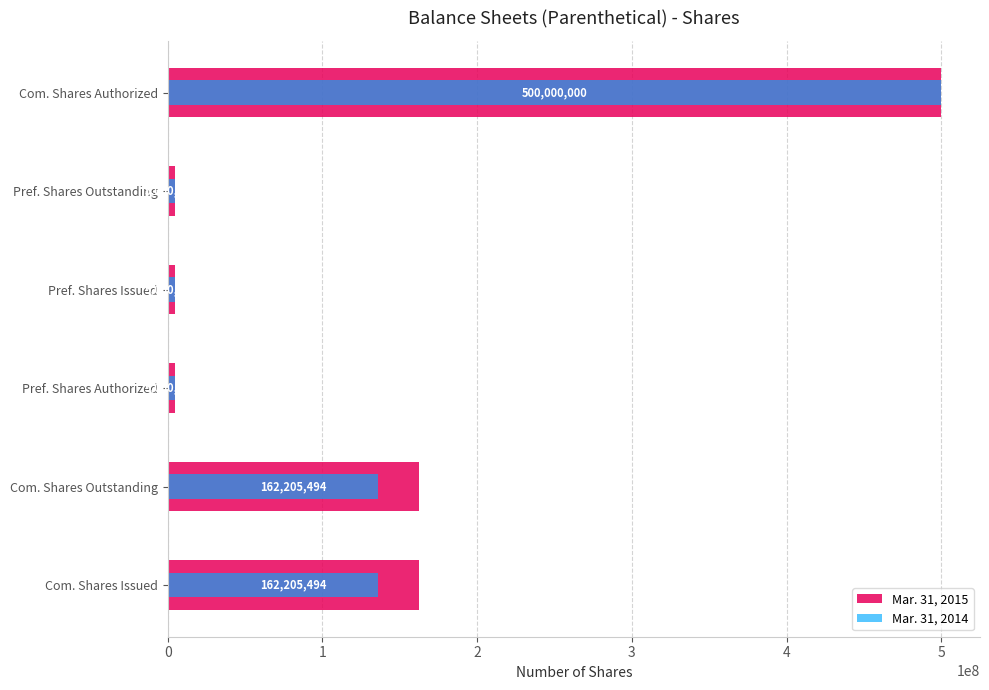

What is the value of the Mar. 31, 2015 bar at the 4th from the left?

5000000